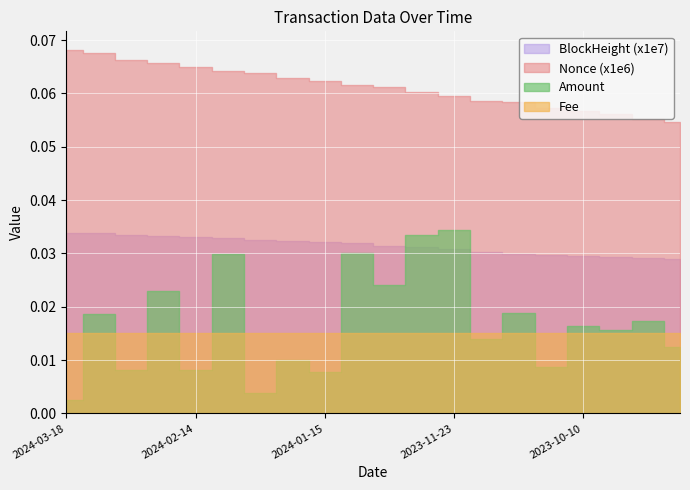

At which category does the chart reach its peak across all series?

2024-03-18